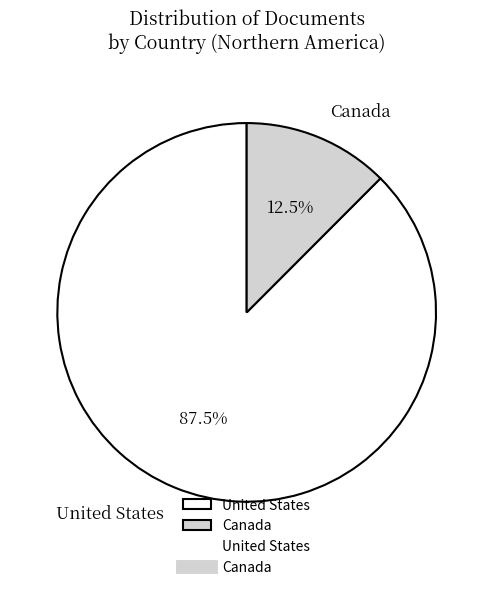

Do United States and Canada together represent more than half of the pie?

Yes